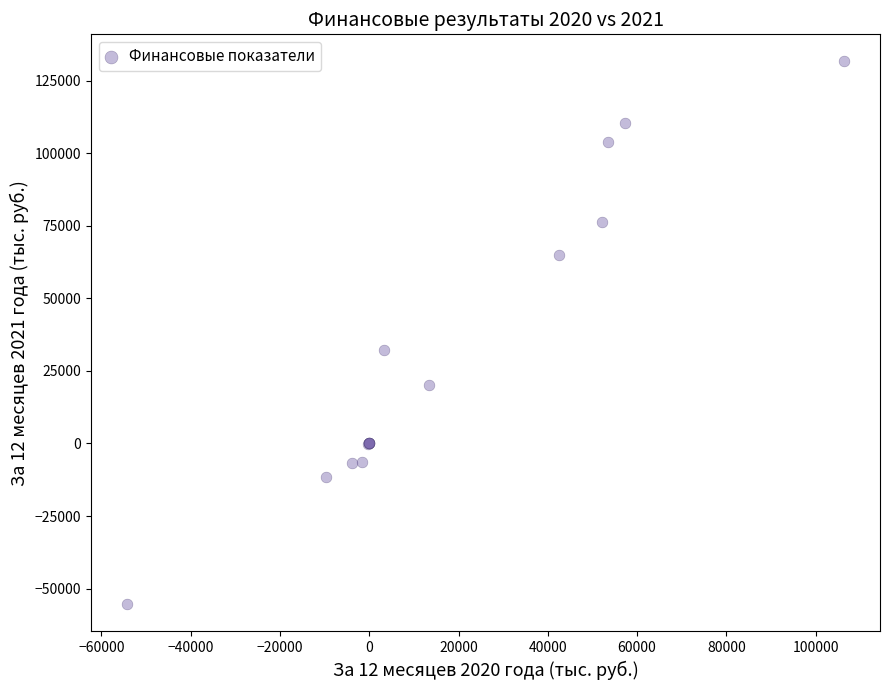

What Y value in the scatter plot is closest to 38080?

32207